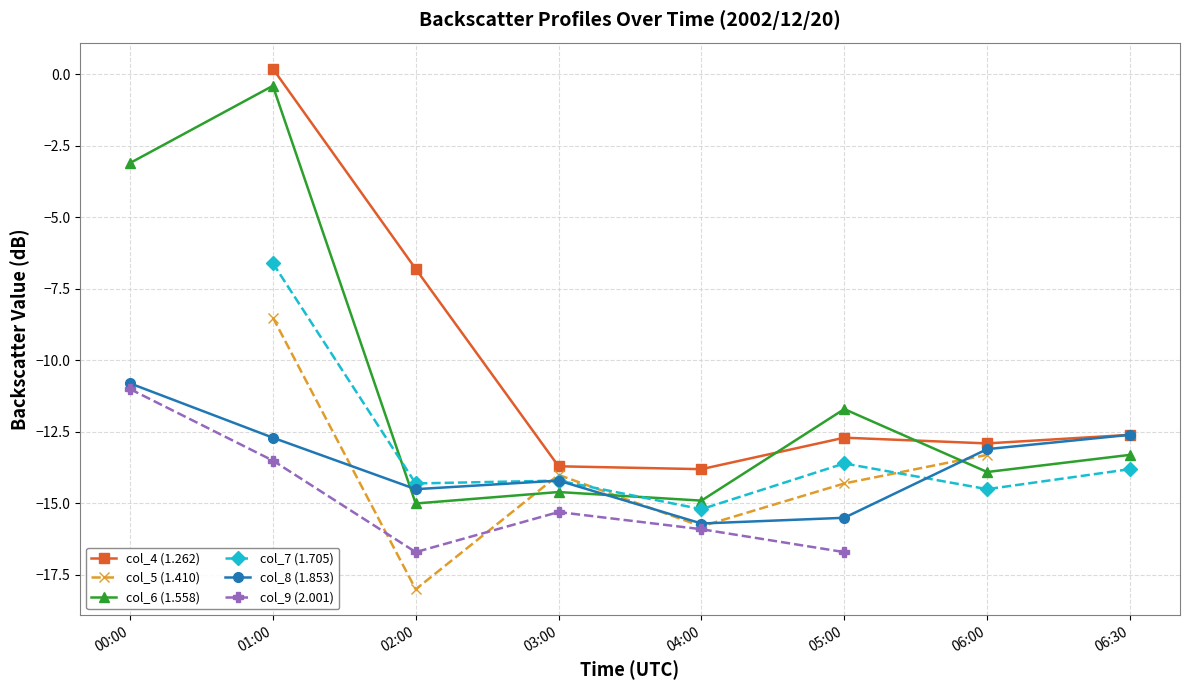

Which series ends up on top after the final intersection of col_7 (1.705) and col_8 (1.853)?

col_8 (1.853)